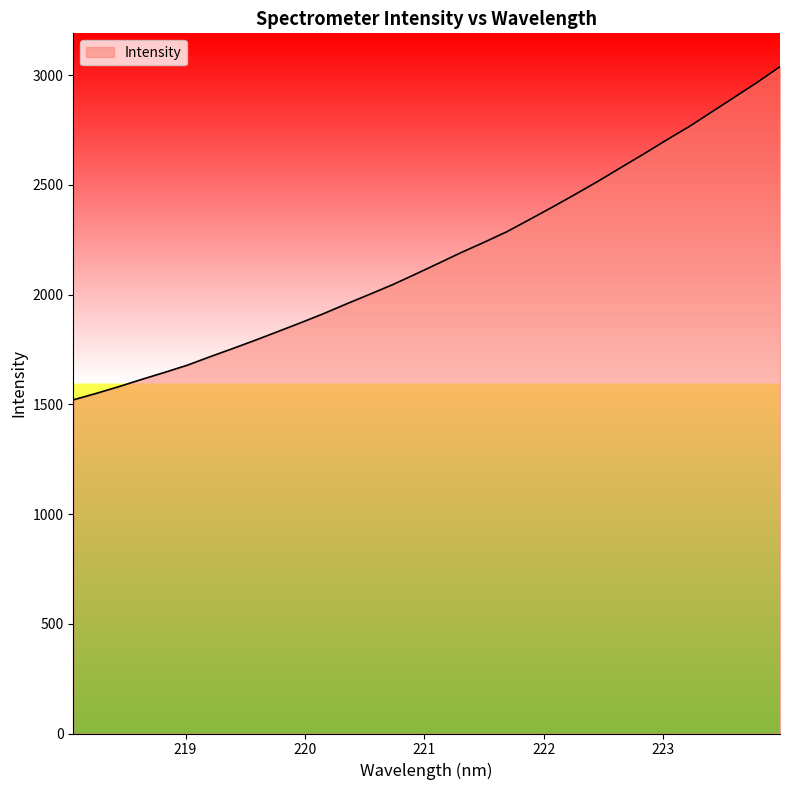

What is the greatest value displayed?

3039.2